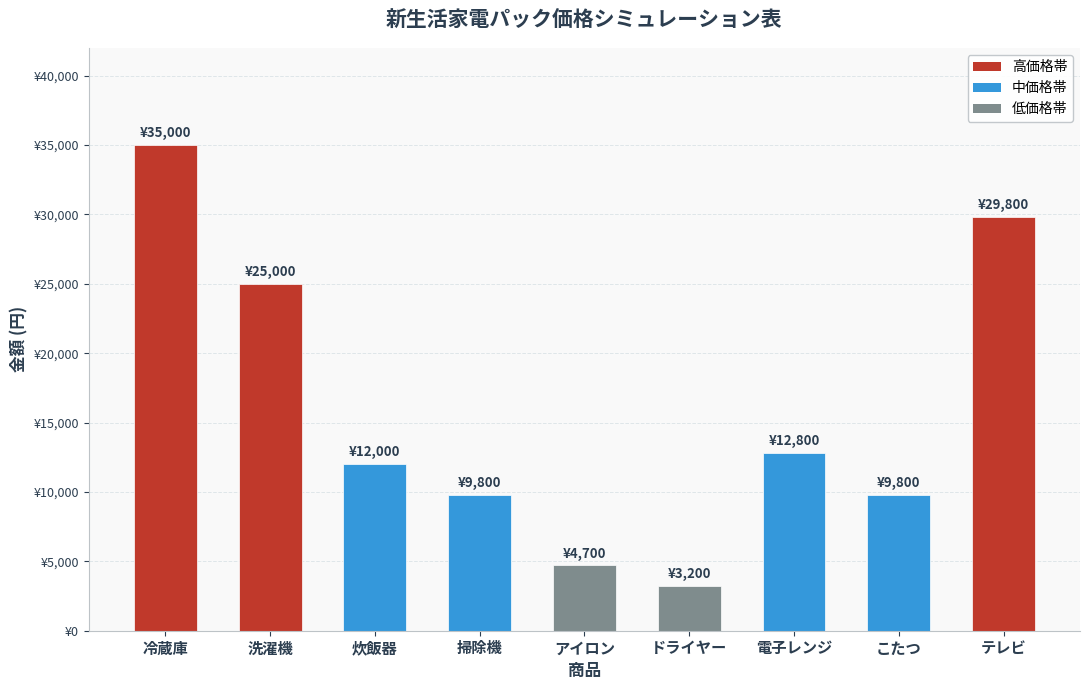

What is the label of the 2nd bar from the left?

洗濯機